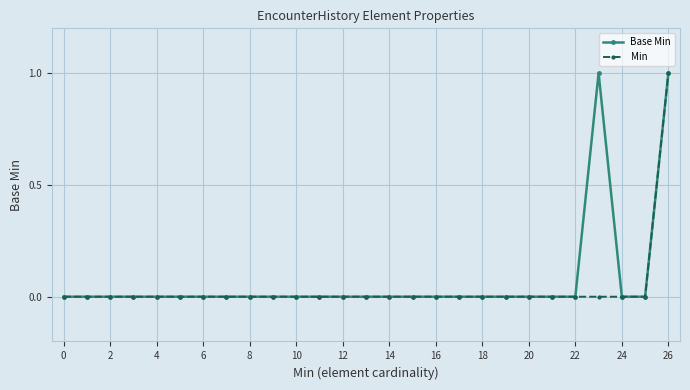

How many lines are shown in the chart?

2